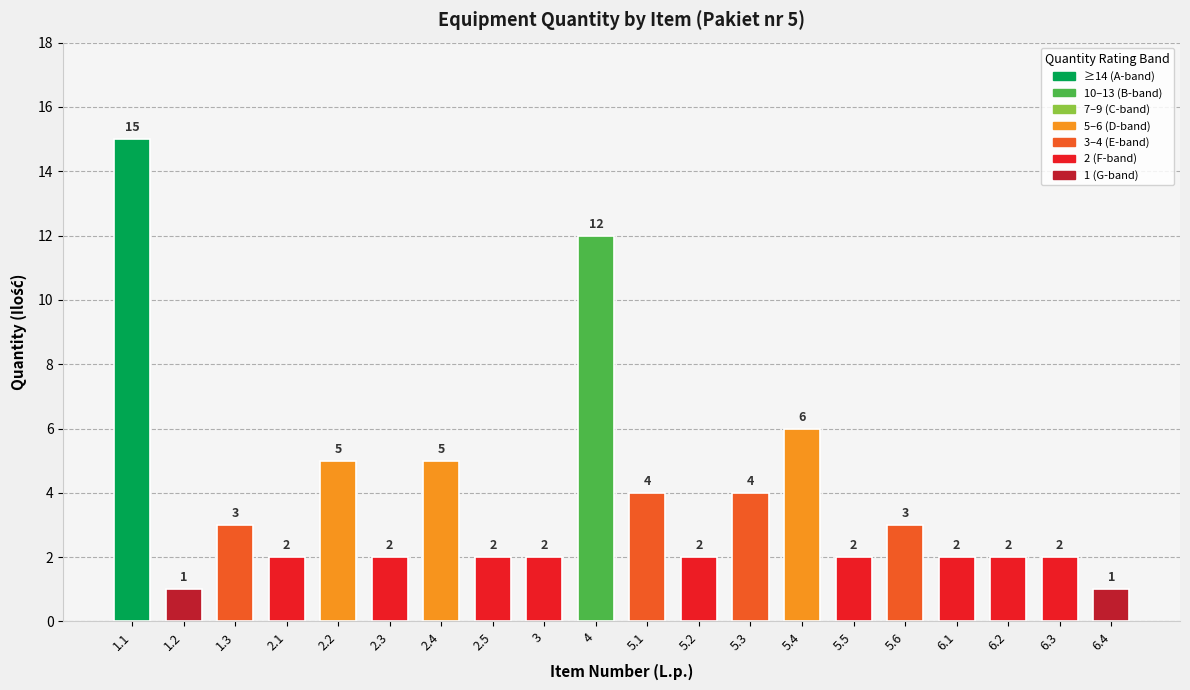

What is the change in value from 1.1 to 6.3?

-13